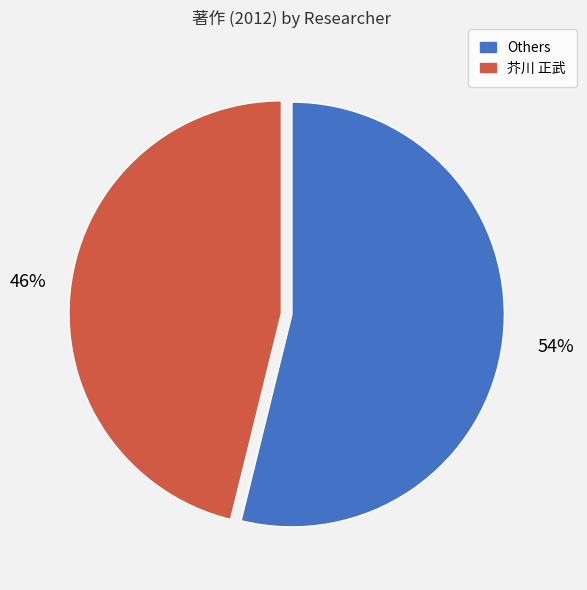

Is there any slice that represents more than half of the pie?

Yes